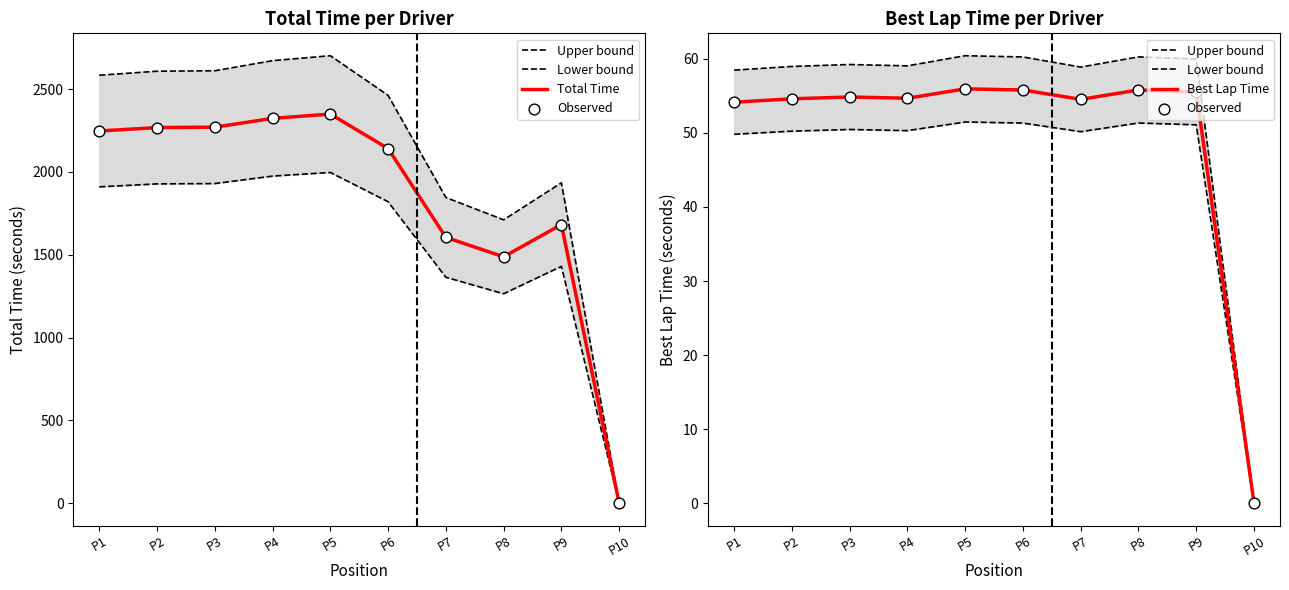

At how many categories does at least one series exceed 207?

9